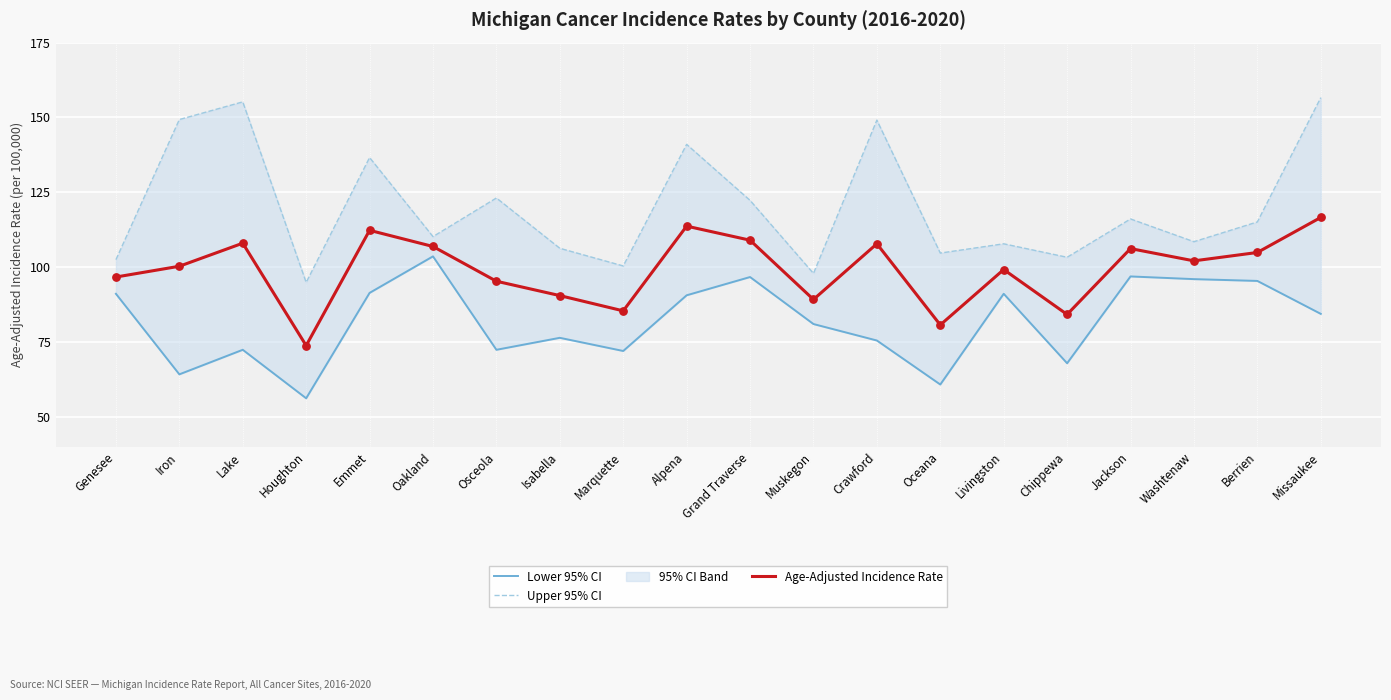

Which series reaches the maximum Y coordinate?

Upper 95% CI